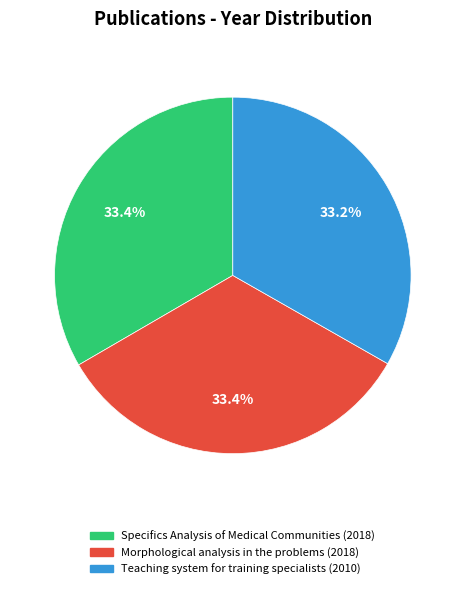

Is it true that Teaching system for training specialists is 24% of the pie?

False